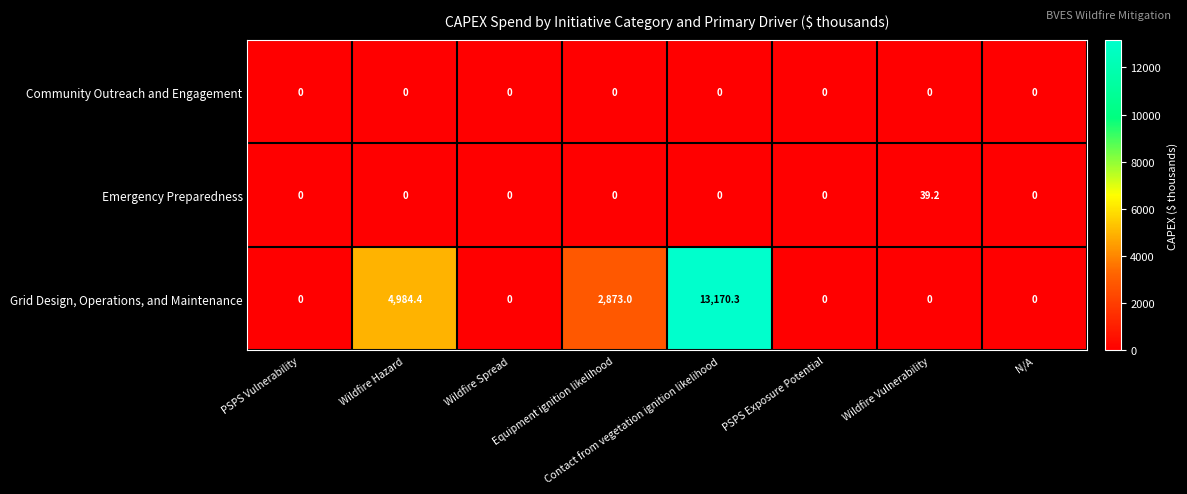

What is the difference between the second highest and minimum values in the Grid Design, Operations, and Maintenance series?

4984.4